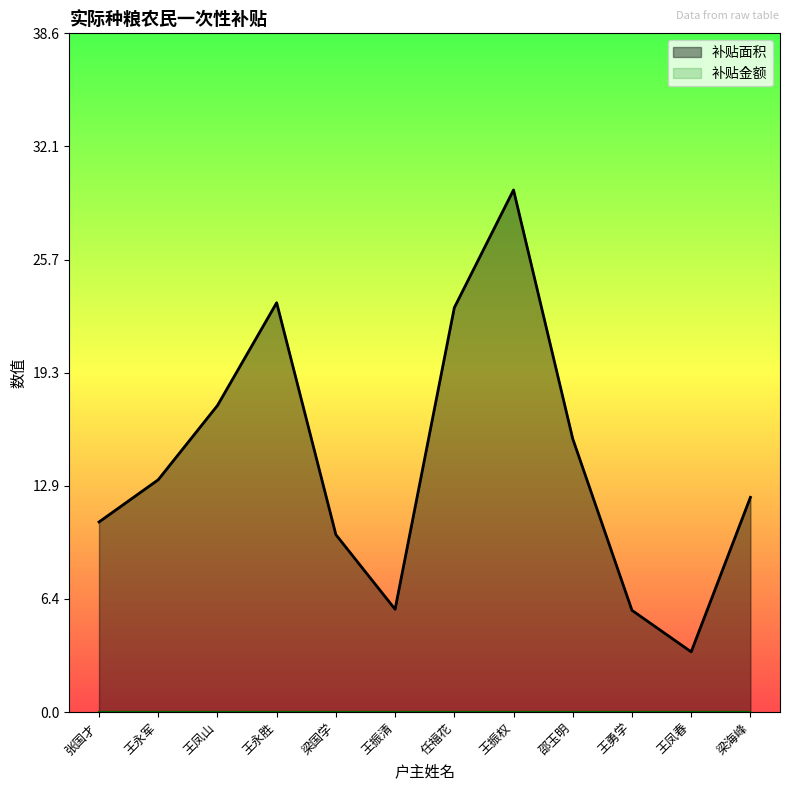

Approximately how many times larger is the value at 王永军 compared to 王凤春?

3.9